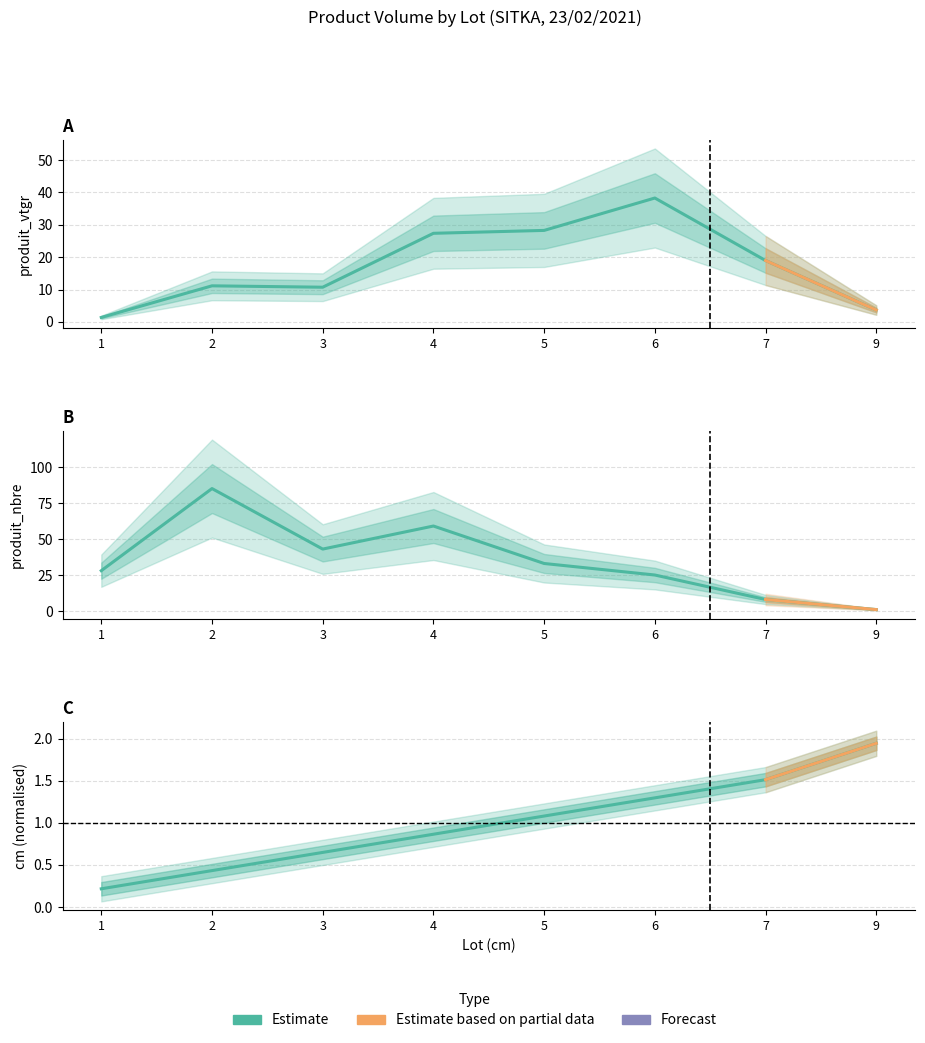

Rank the series by their maximum value, from lowest to highest.

cm (normalised), produit_vtgr, produit_nbre